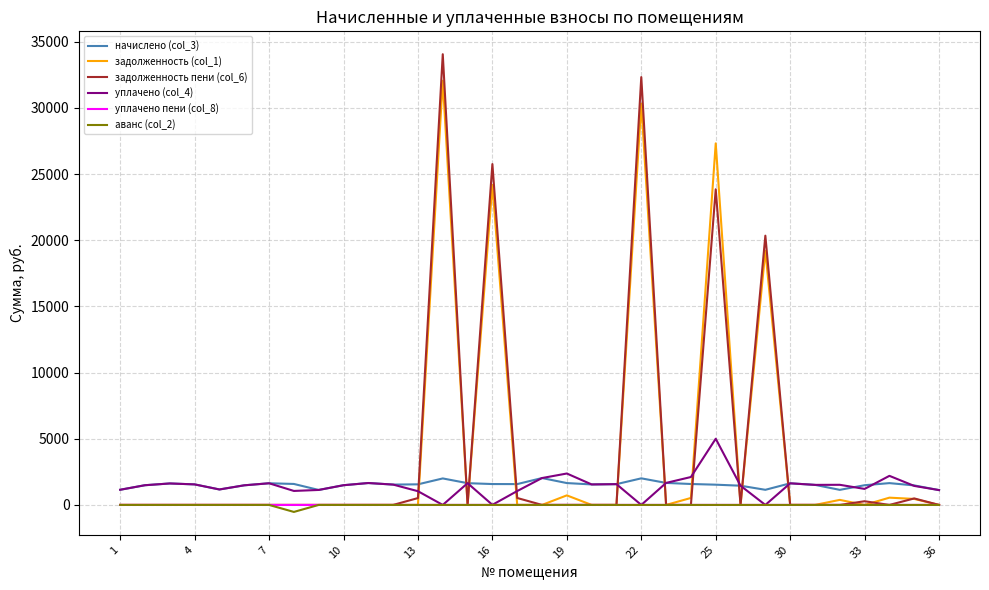

Which series has the largest range (max minus min)?

задолженность пени (col_6)